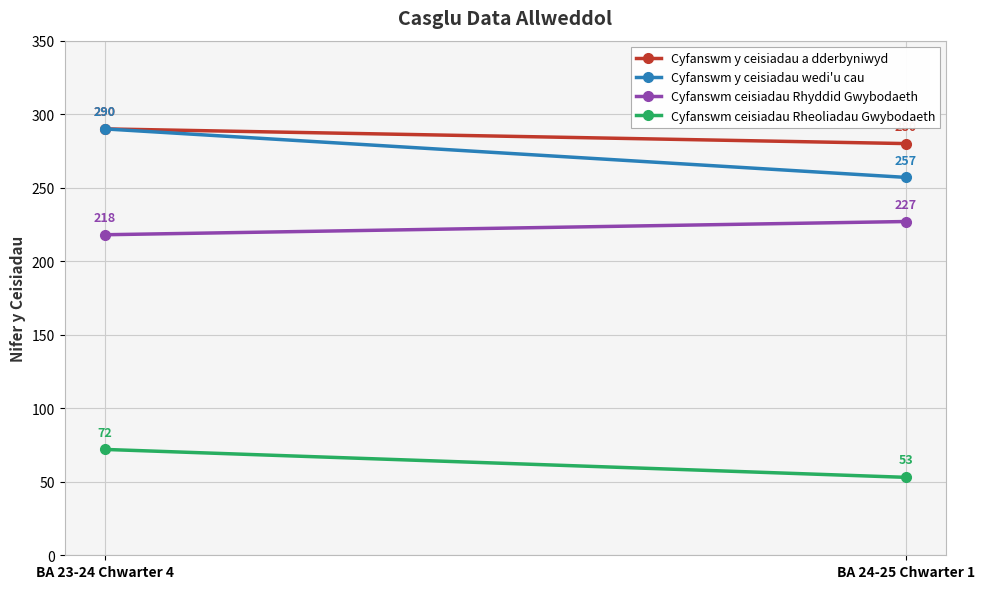

True or false: Cyfanswm ceisiadau Rheoliadau Gwybodaeth has a value of 28 at BA 24-25 Chwarter 1.

False